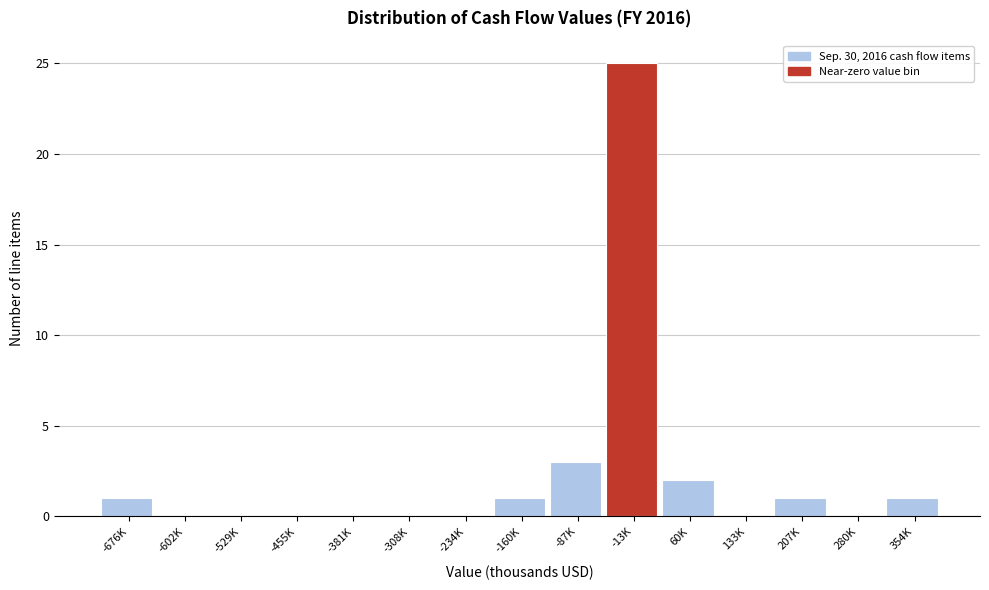

Reading left to right, extract all data points from this chart.

-676K=1	-602K=0	-529K=0	-455K=0	-381K=0	-308K=0	-234K=0	-160K=1	-87K=3	-13K=25	60K=2	133K=0	207K=1	280K=0	354K=1